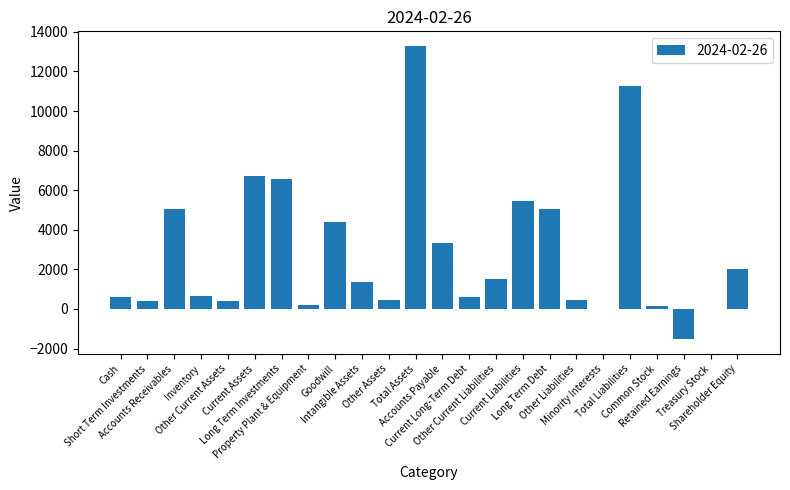

What is the sum of all values?

68377.6